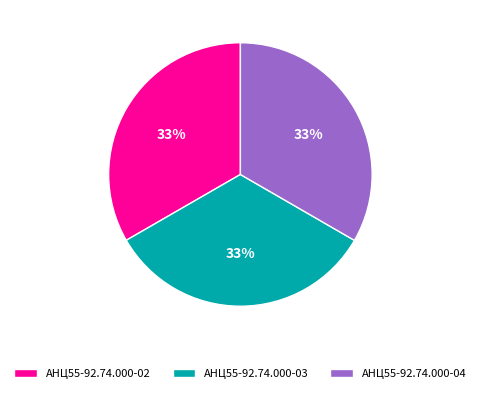

What is the ratio of the value at АНЦ55-92.74.000-04 to the value at АНЦ55-92.74.000-02?

1.0